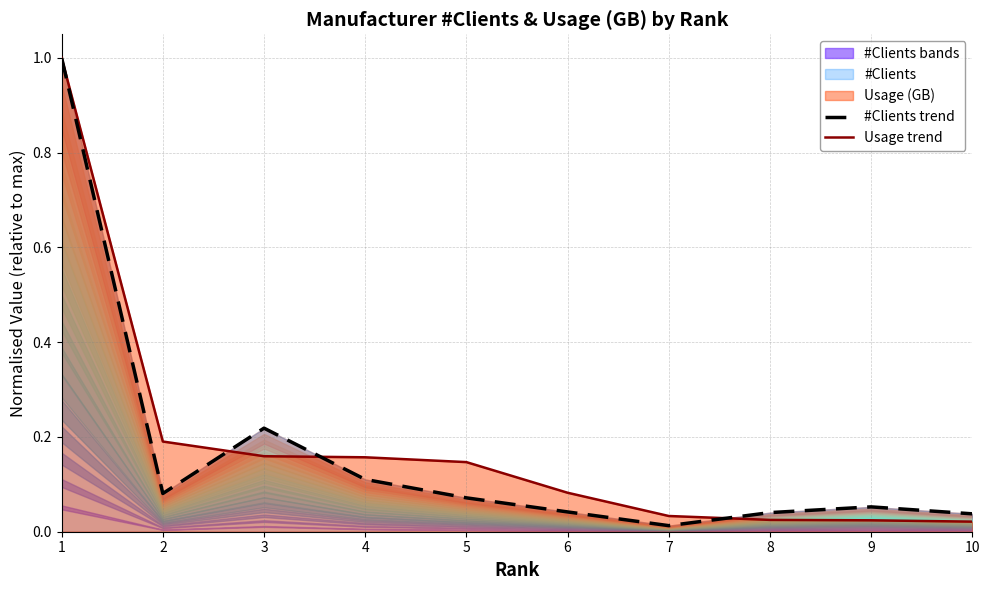

Rank the series by their average value, from lowest to highest.

#Clients trend, Usage trend